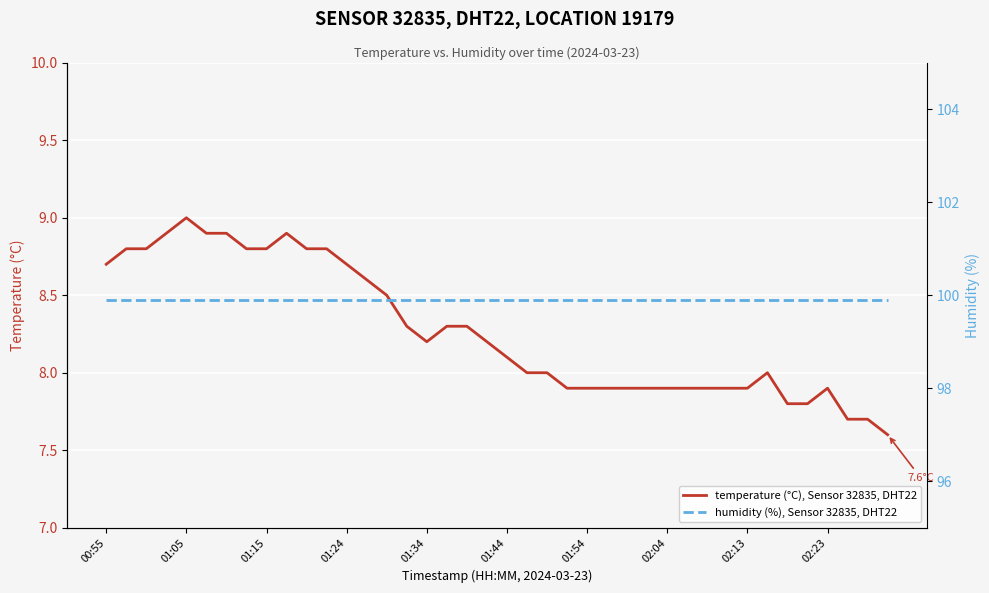

True or false: temperature (°C), Sensor 32835, DHT22 and humidity (%), Sensor 32835, DHT22 intersect in this chart.

False